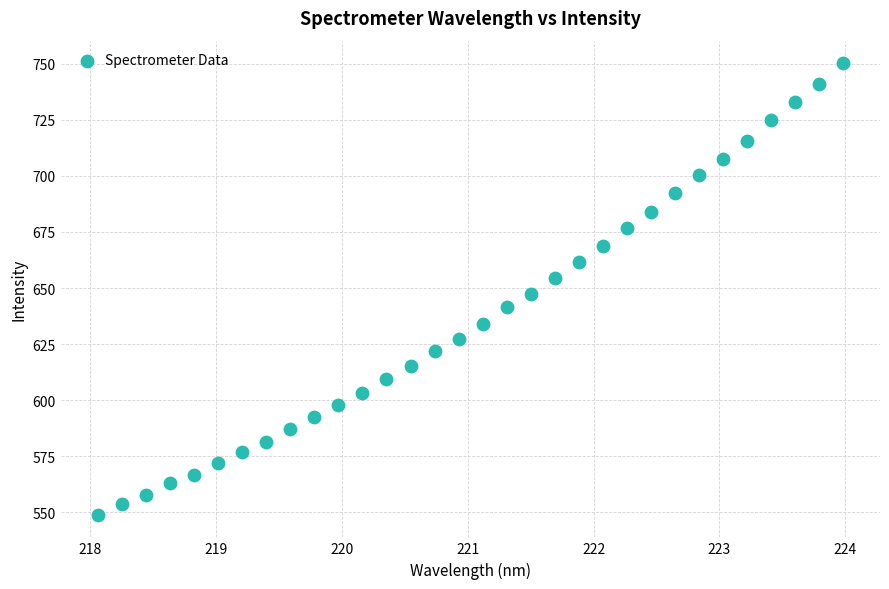

What is the range of Y values (max minus min)?

201.2